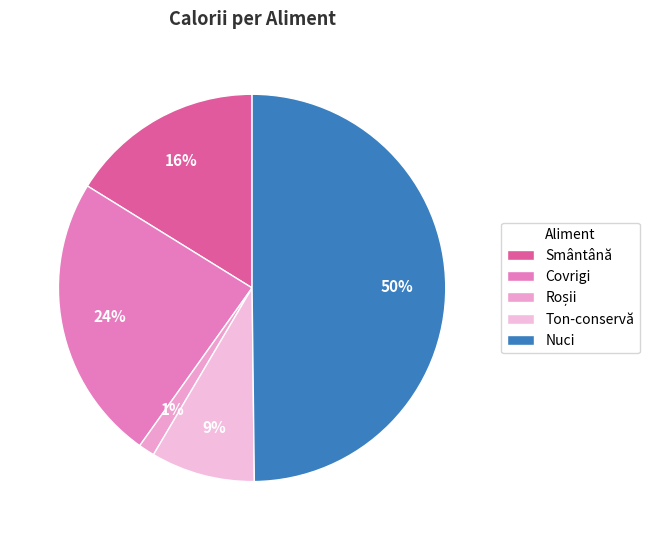

What is the ratio of the value at Ton-conservă to the value at Roșii?

6.4